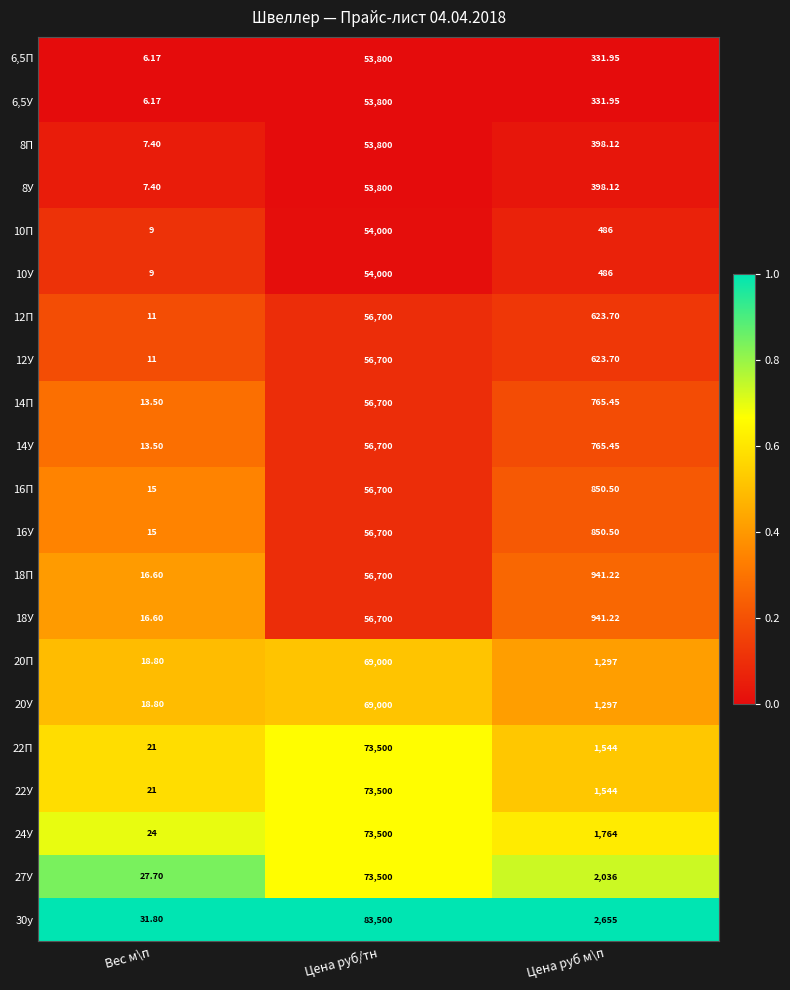

Is the value of 30у at Цена руб/тн greater than the value of 27У at Цена руб м\п?

Yes